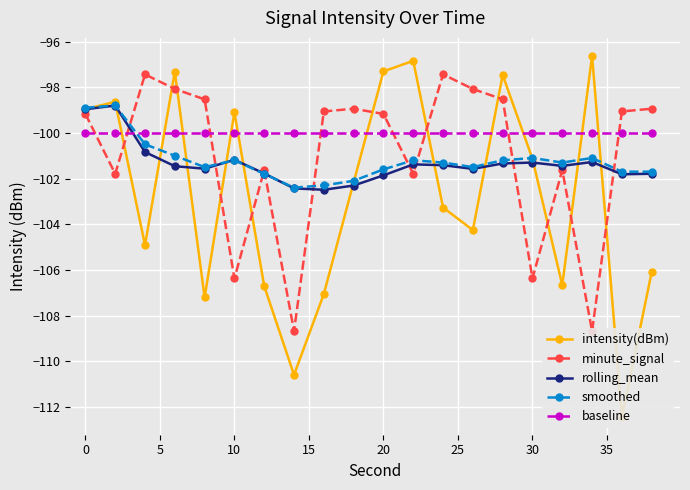

Which series ends up on top after the final intersection of baseline and rolling_mean?

baseline